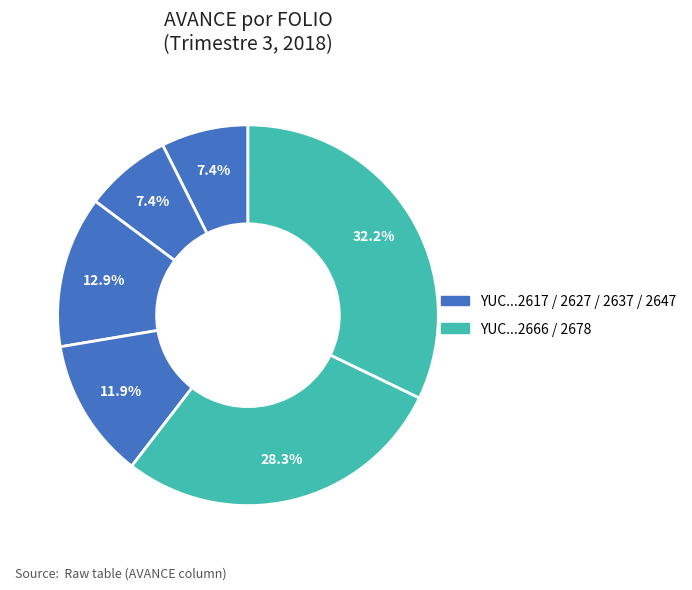

Is there any slice that represents more than half of the pie?

No